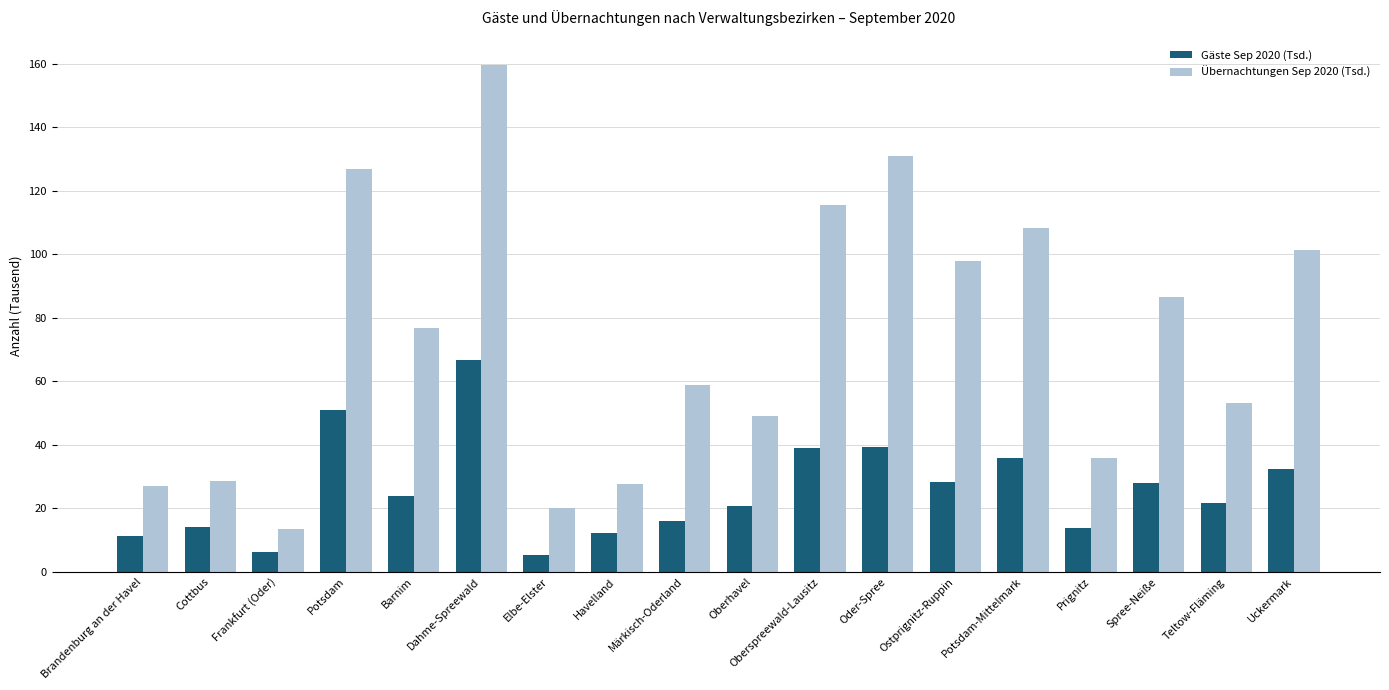

How many bars are there in each group?

2